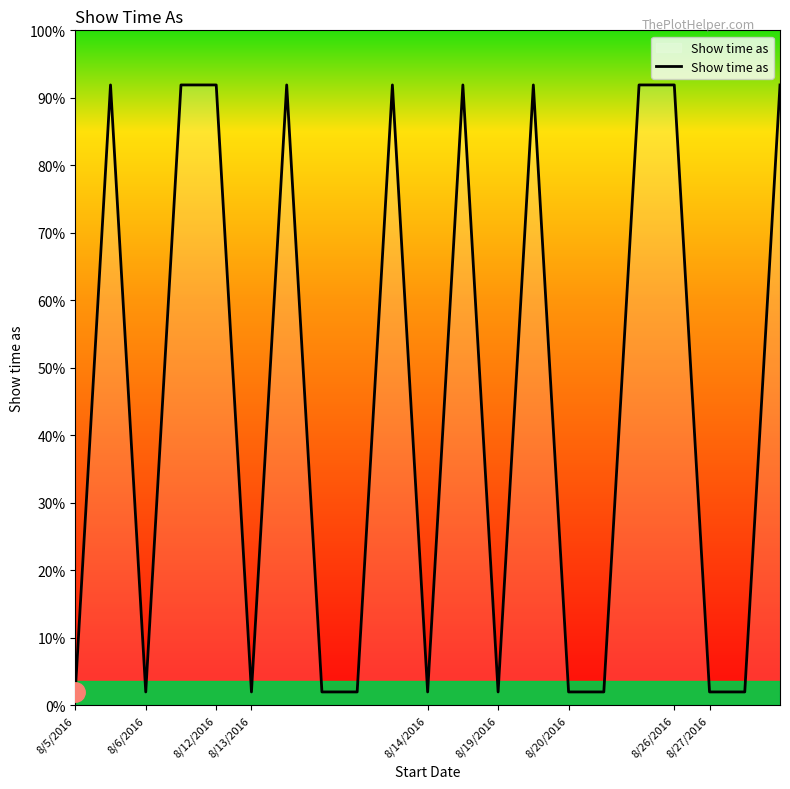

Does the chart display data point markers on the line(s)?

No